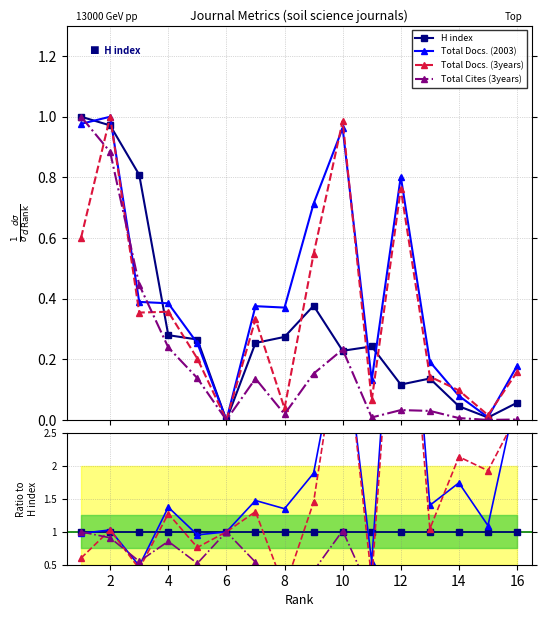

How many categories are shown in the chart?

16